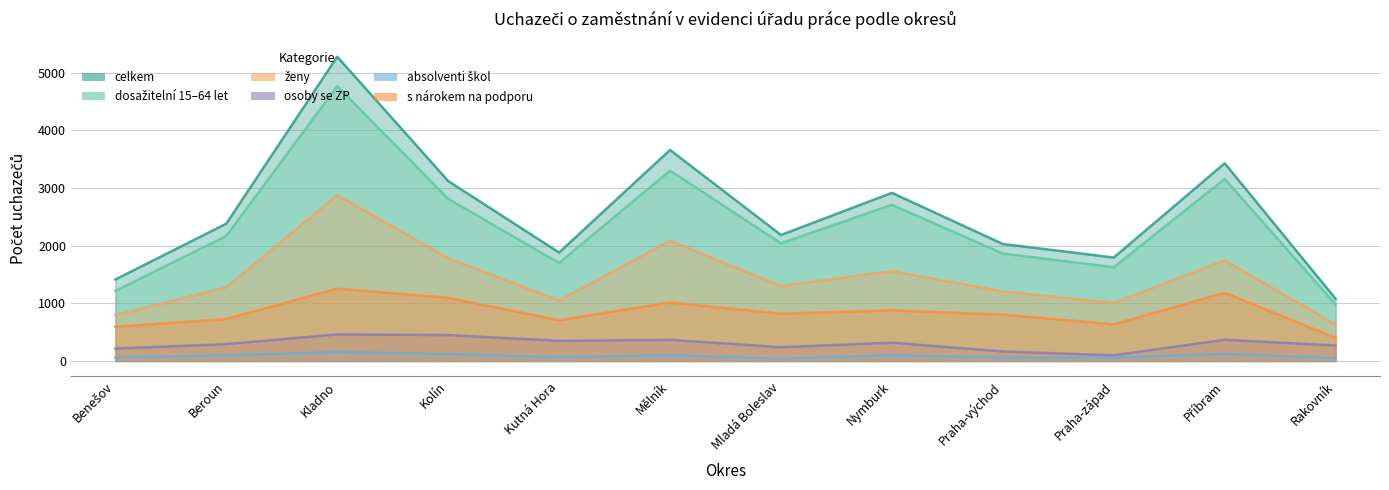

What value does the osoby se ZP series have at Praha-východ?

166